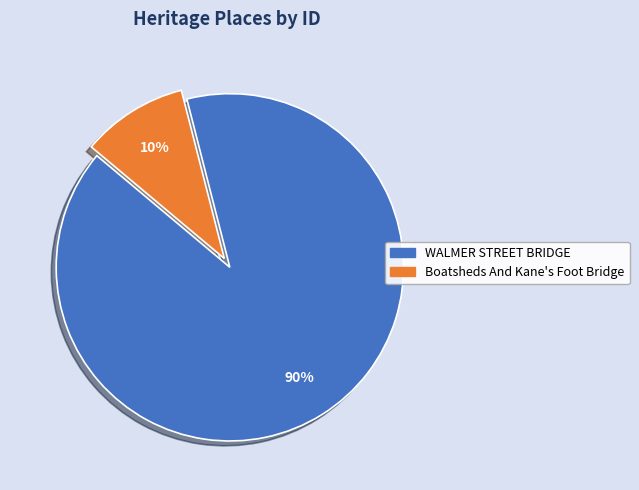

To the nearest percent, what portion does WALMER STREET BRIDGE represent?

90%